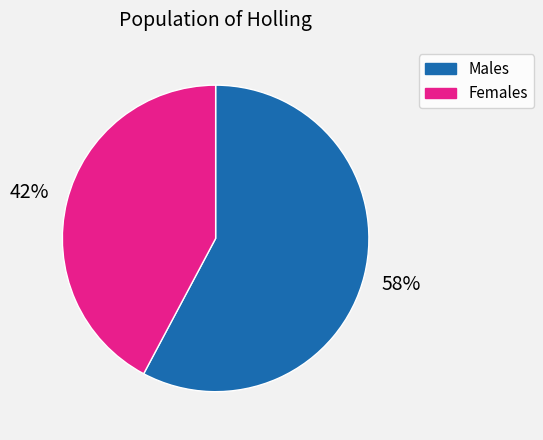

To the nearest percent, what is the difference between the largest and smallest slice percentages?

16%